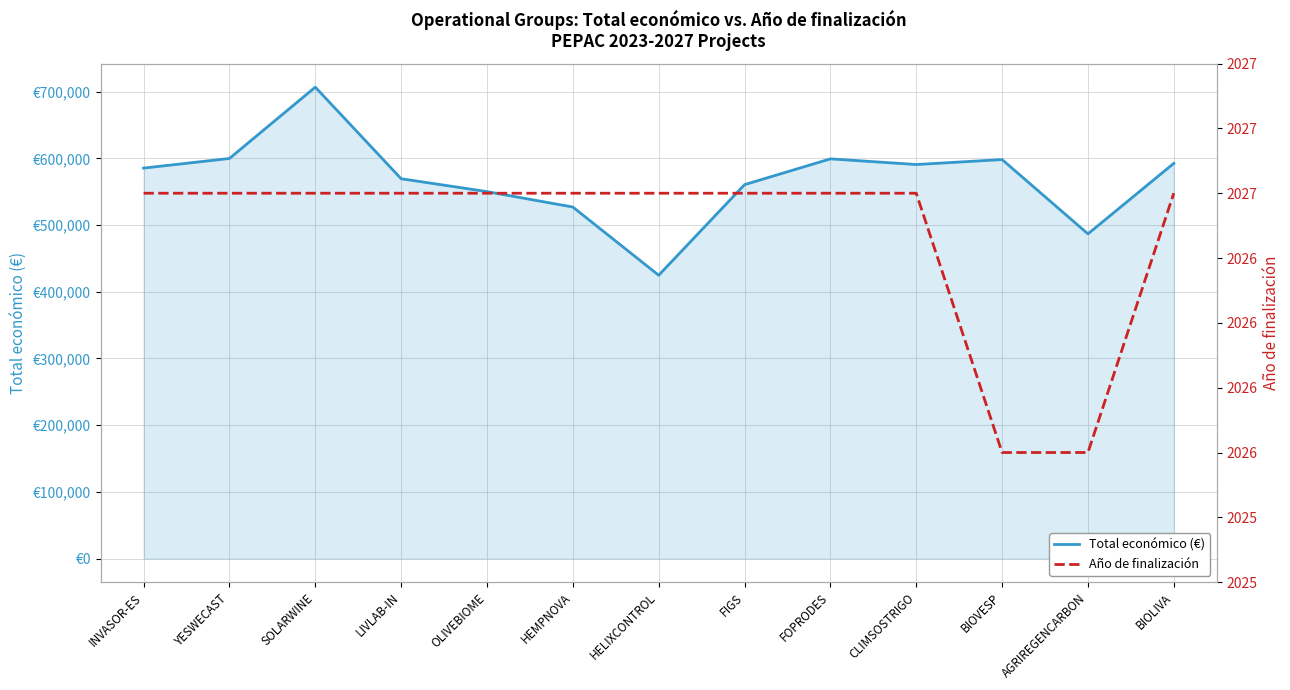

What is the maximum value for Total económico (€)?

706697